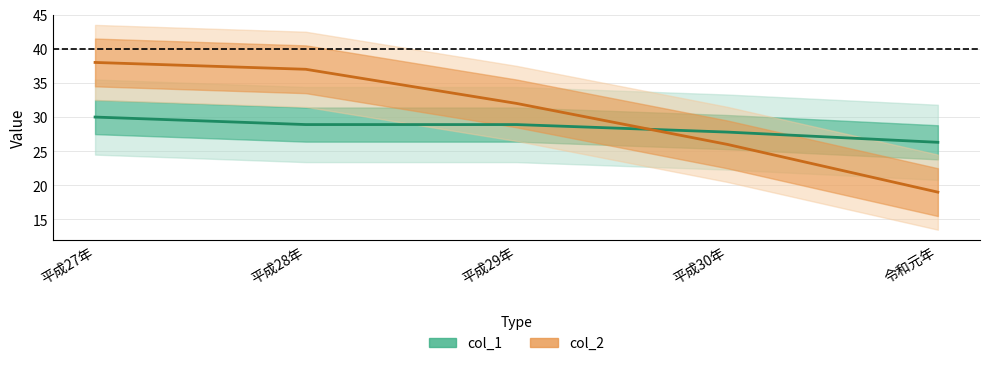

Which series has the widest spread of values?

col_2 line